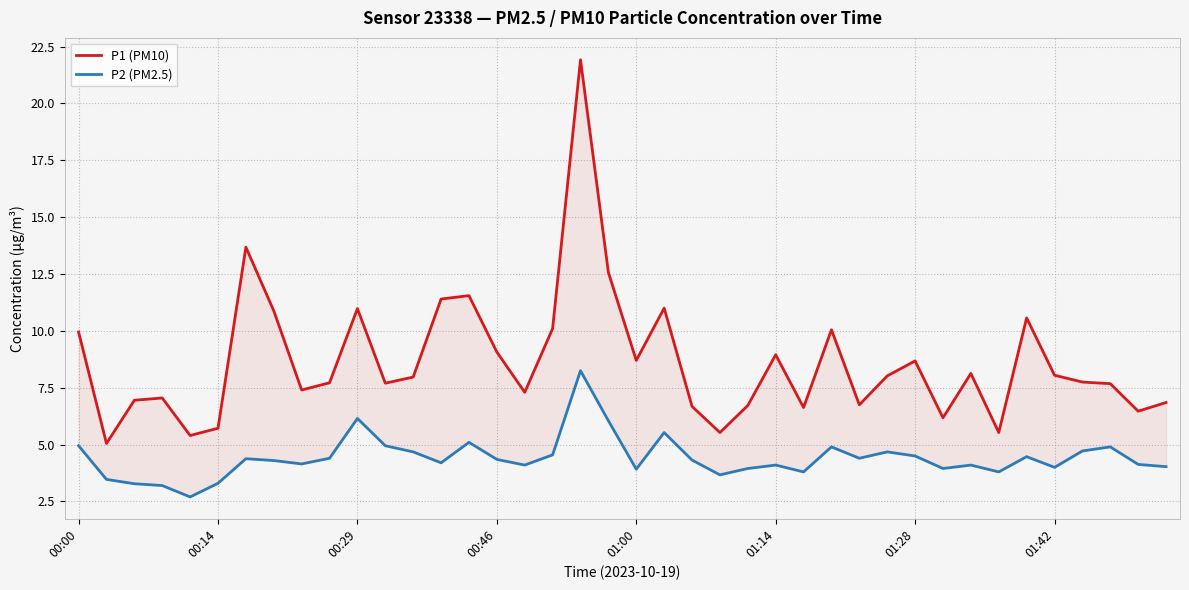

What are all the series names shown in the legend?

P1 (PM10), P2 (PM2.5)